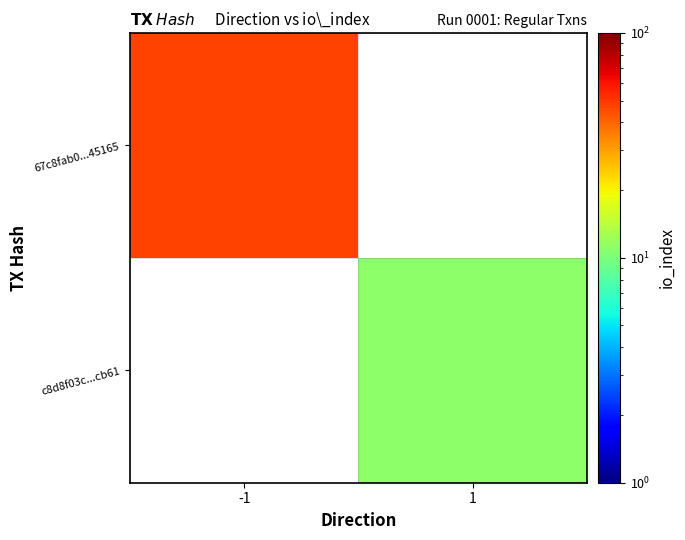

How many series are shown in this chart?

2